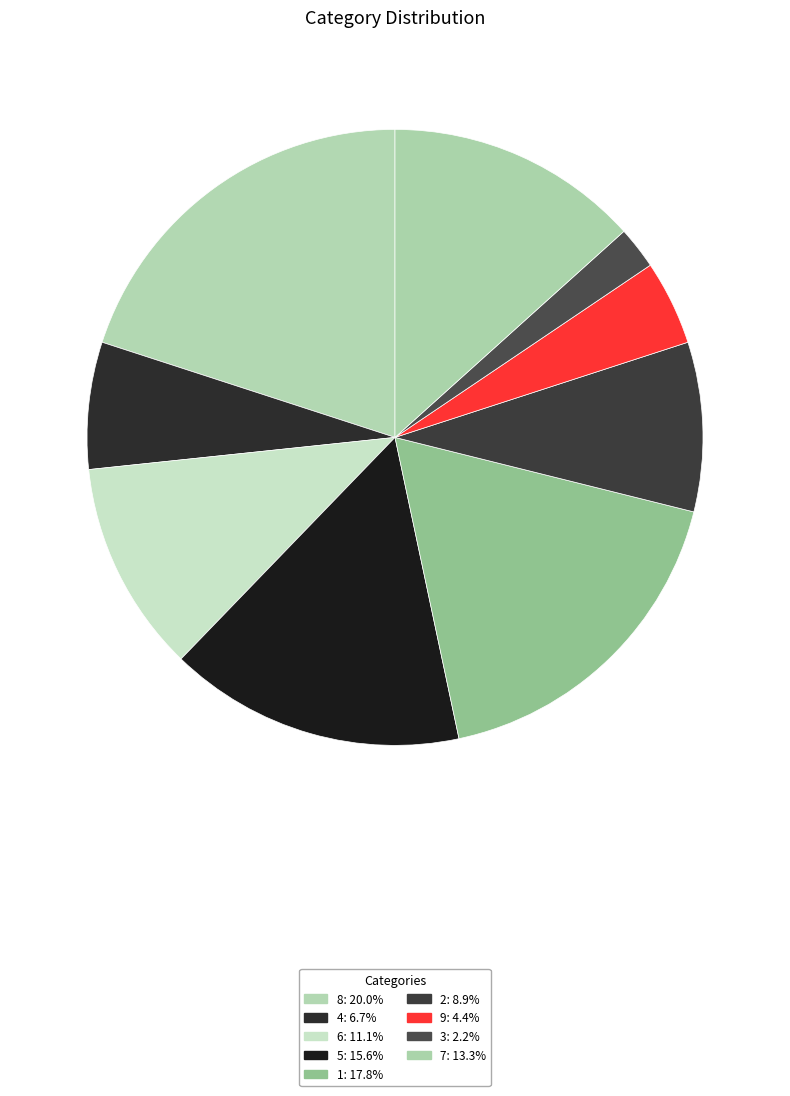

Is the sum of 3 and 5 greater than half?

No